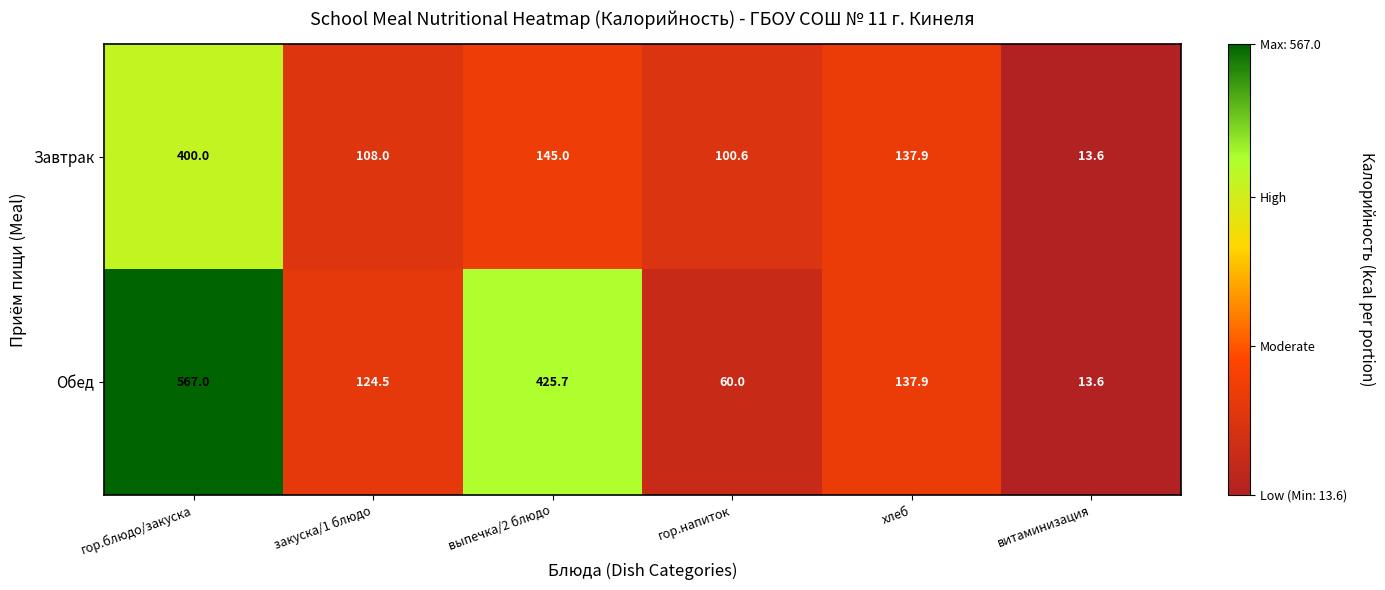

List the series in order of their peak value, highest first.

Обед, Завтрак